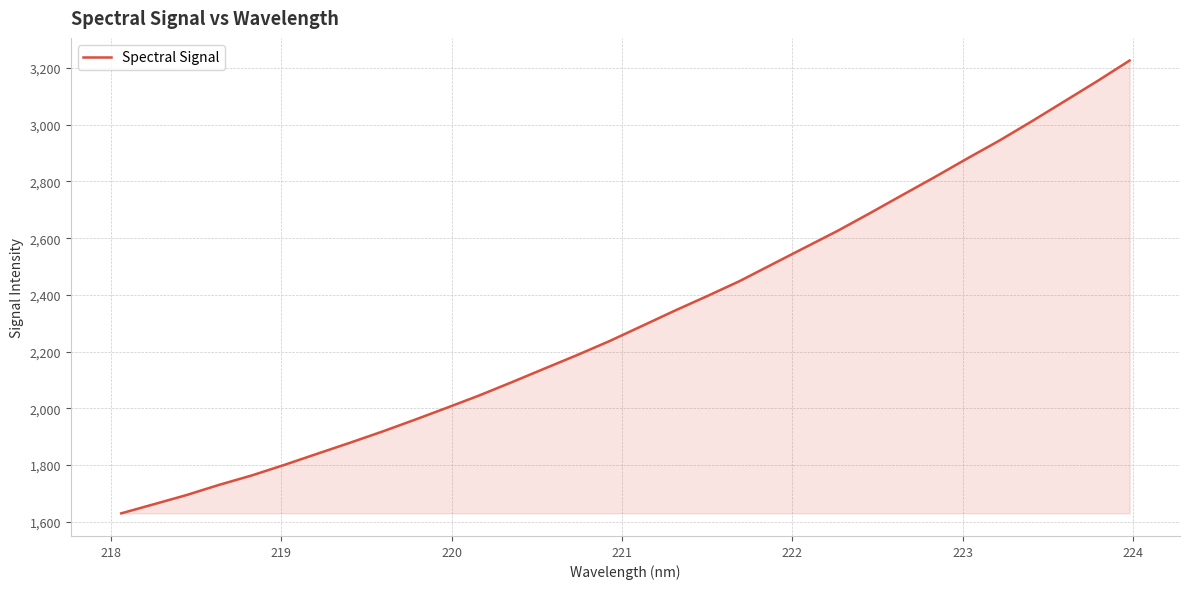

What is the difference between the maximum and minimum values?

1596.4